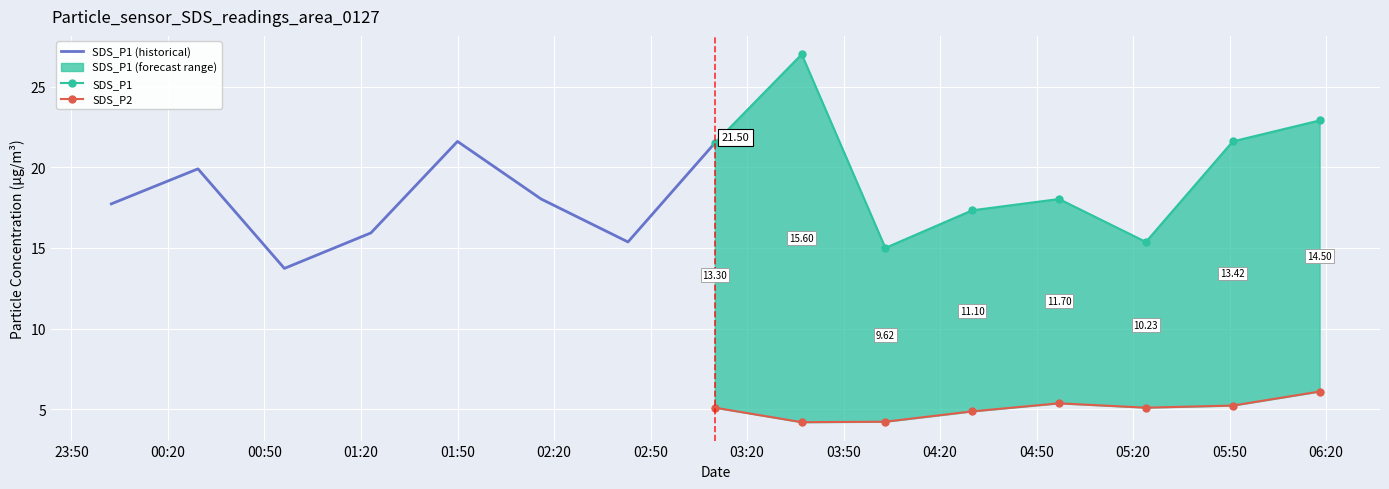

Is this an area chart (filled region under the line)?

No